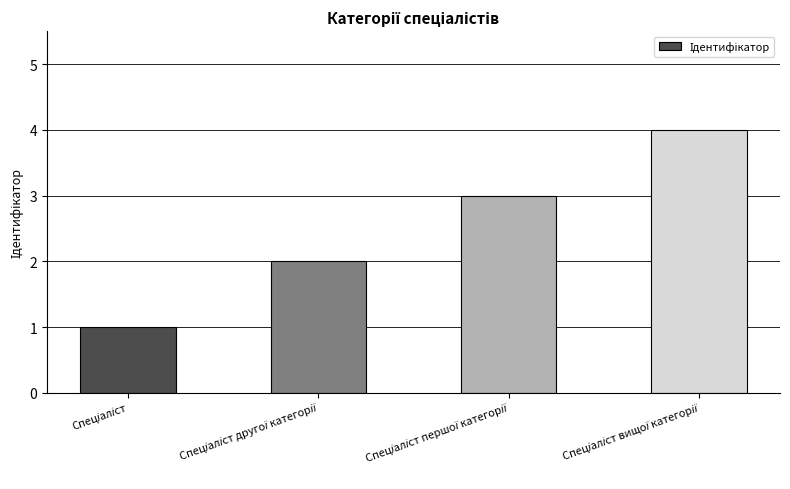

Reading left to right, transcribe all the data shown in this chart.

1	2	3	4